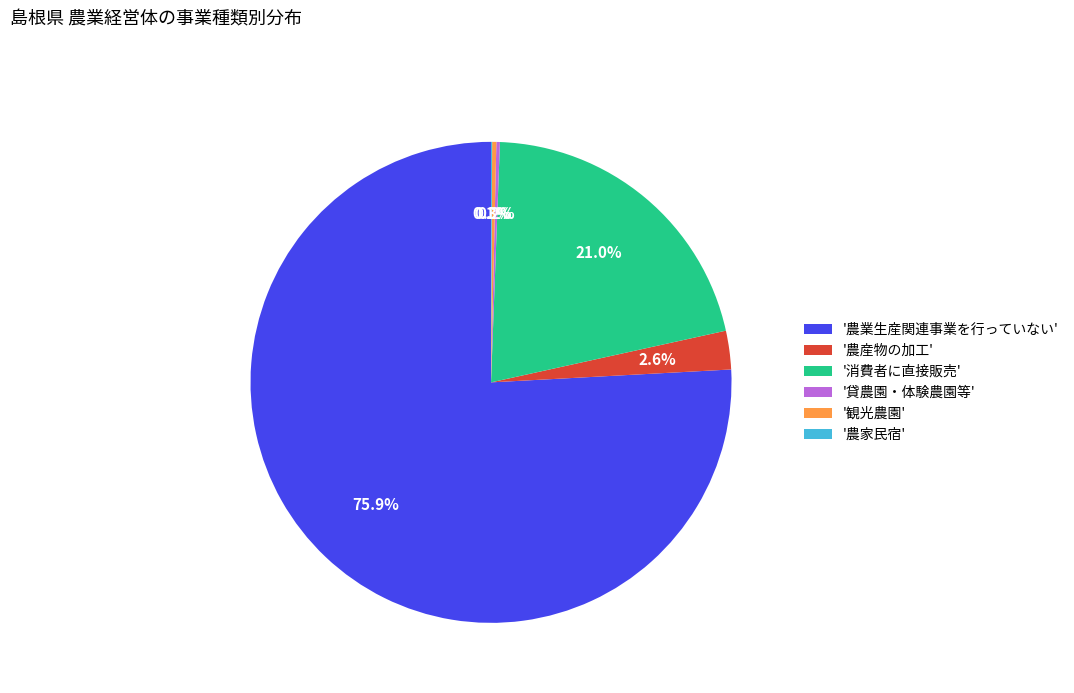

What is the majority slice?

'農業生産関連事業を行っていない'